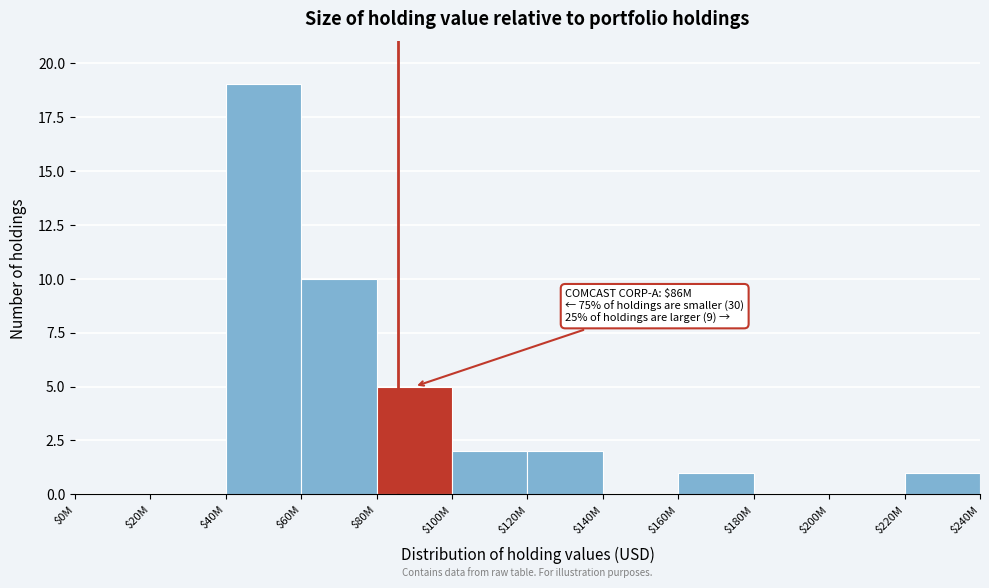

What is the maximum value shown in the chart?

19